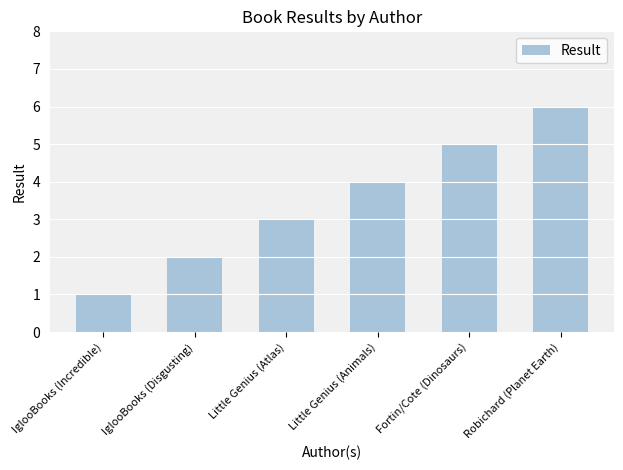

Reading left to right, list all the values displayed in this chart.

IglooBooks (Incredible)=1	IglooBooks (Disgusting)=2	Little Genius (Atlas)=3	Little Genius (Animals)=4	Fortin/Cote (Dinosaurs)=5	Robichard (Planet Earth)=6